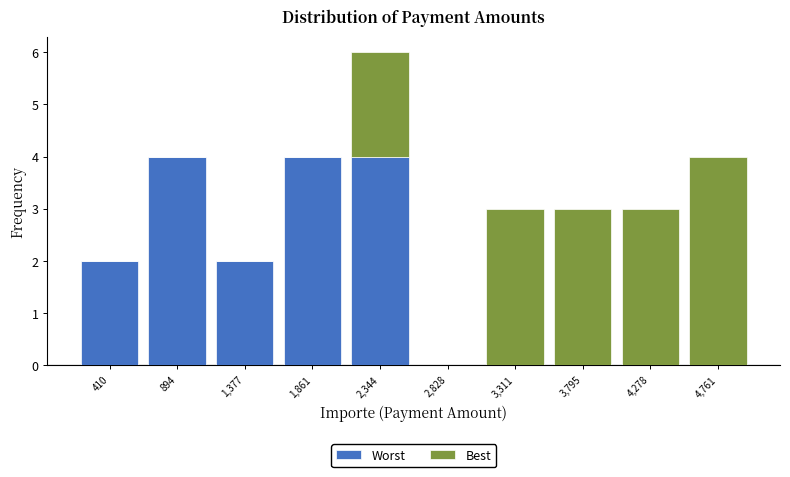

Reading left to right, transcribe this chart: for each stacked bar, give the range it covers on the x-axis and its total height. Neither the bar edges nor the heights are printed on the chart, so give them approximately, as read against the axes.

150 to 650: 2
650 to 1150: 4
1150 to 1600: 2
1600 to 2100: 4
2100 to 2600: 6
2600 to 3050: 0
3050 to 3550: 3
3550 to 4050: 3
4050 to 4500: 3
4500 to 5000: 4